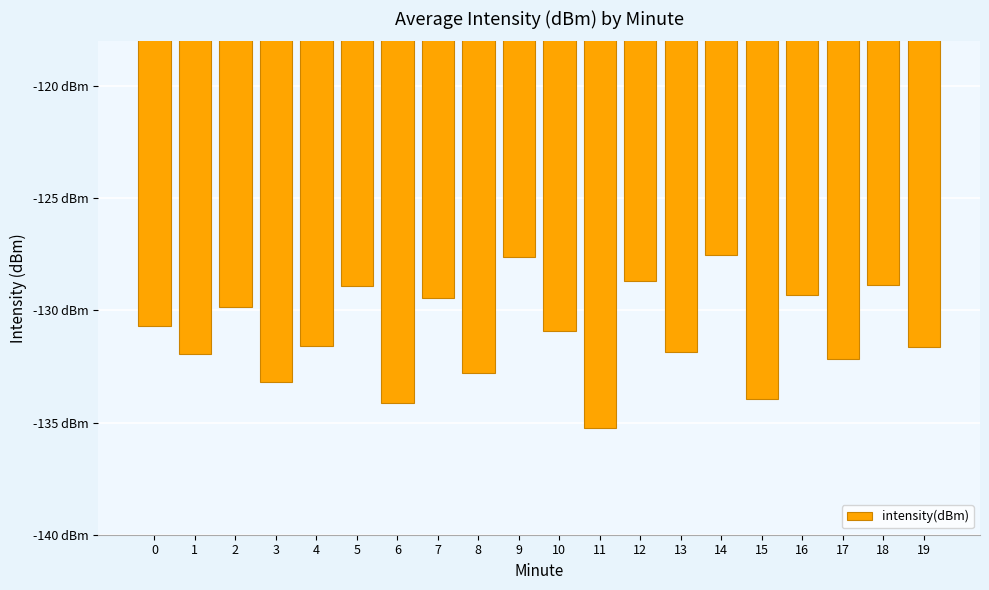

Reading left to right, what are all the values shown in this chart?

0=-130.7	1=-131.9	2=-129.8	3=-133.2	4=-131.6	5=-128.9	6=-134.1	7=-129.4	8=-132.8	9=-127.6	10=-130.9	11=-135.2	12=-128.7	13=-131.8	14=-127.5	15=-134.0	16=-129.3	17=-132.2	18=-128.9	19=-131.6